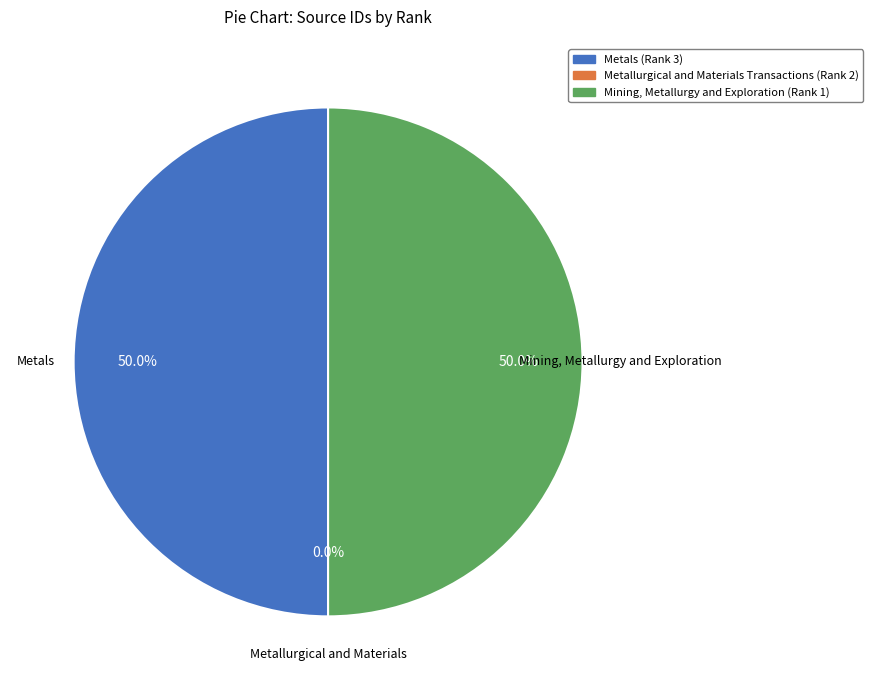

Is it true that Metals (Rank 3) is 37% of the pie?

False